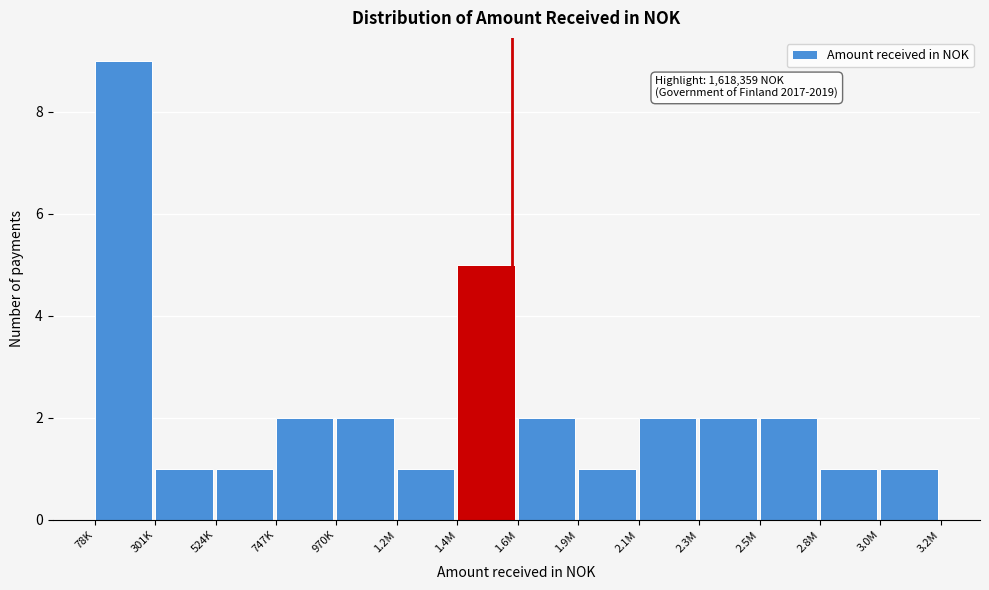

Reading left to right, list all the values displayed in this chart.

78K=9	301K=1	524K=1	747K=2	970K=2	1.2M=1	1.4M=5	1.6M=2	1.9M=1	2.1M=2	2.3M=2	2.5M=2	2.8M=1	3.0M=1